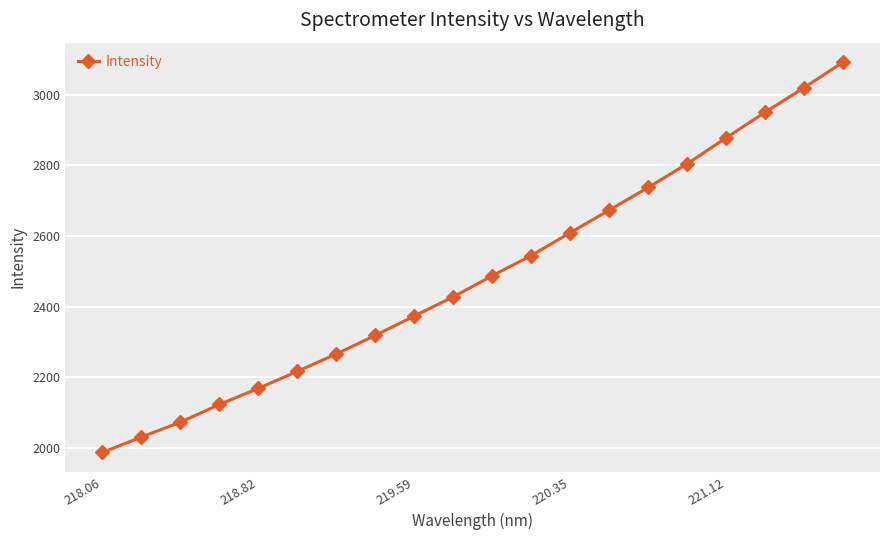

True or false: the data has more than 0 interior local peaks.

False